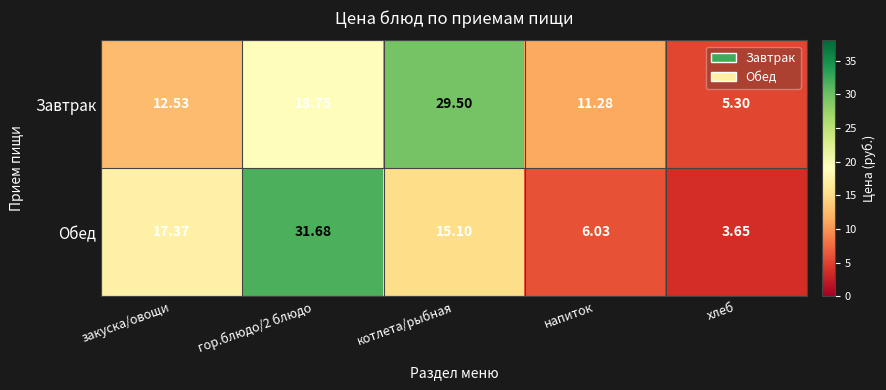

Where is Обед nearest to the value 17?

закуска/овощи